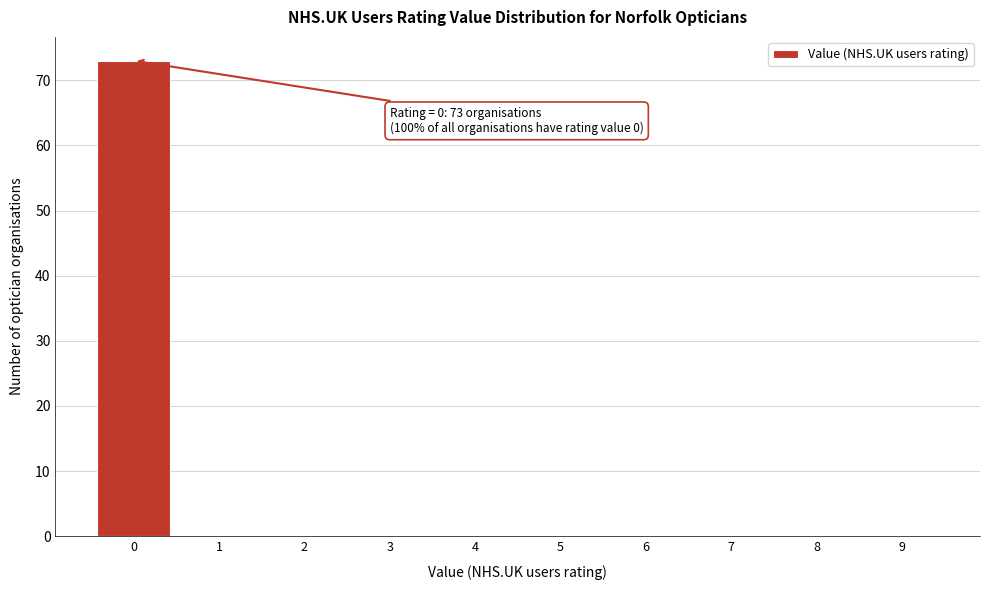

Reading left to right, transcribe all the data shown in this chart.

0=73	1=0	2=0	3=0	4=0	5=0	6=0	7=0	8=0	9=0